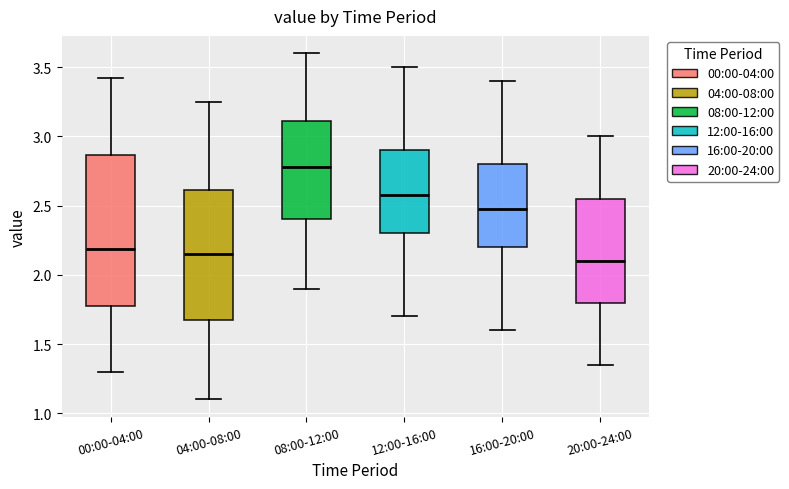

Reading left to right, transcribe this box plot: for each box, give where its median line is, the range the box spans, and where its two whiskers end, as read against the y-axis. The values are not printed on the chart, so give them approximately, as read against the axis.

00:00-04:00: median 2.20, box 1.80 to 2.85, whiskers 1.30 to 3.40
04:00-08:00: median 2.15, box 1.70 to 2.60, whiskers 1.10 to 3.25
08:00-12:00: median 2.80, box 2.40 to 3.10, whiskers 1.90 to 3.60
12:00-16:00: median 2.60, box 2.30 to 2.90, whiskers 1.70 to 3.50
16:00-20:00: median 2.50, box 2.20 to 2.80, whiskers 1.60 to 3.40
20:00-24:00: median 2.10, box 1.80 to 2.55, whiskers 1.35 to 3.00